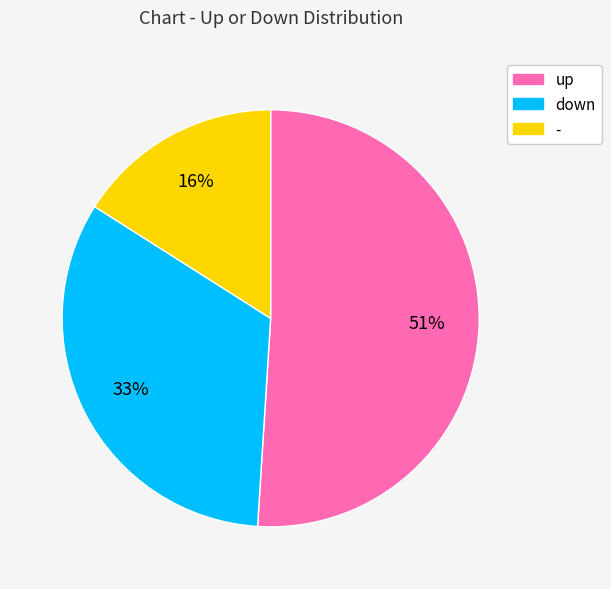

To the nearest percent, what portion does - represent?

16%